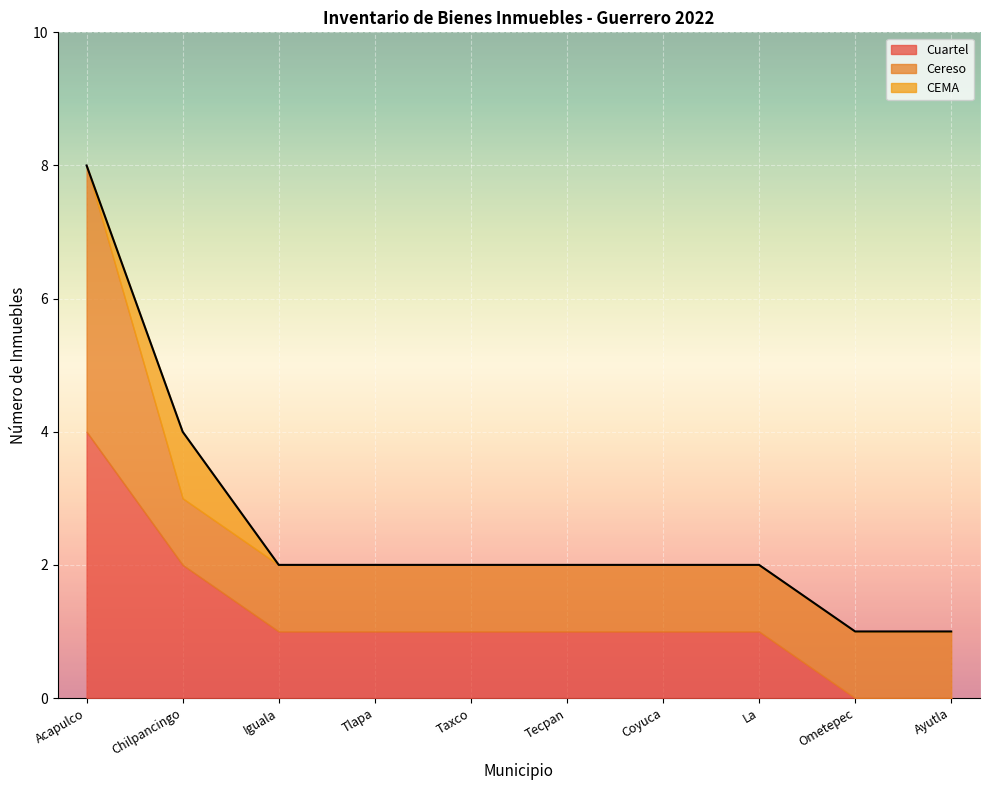

At which category is the sum across all series the highest?

Acapulco